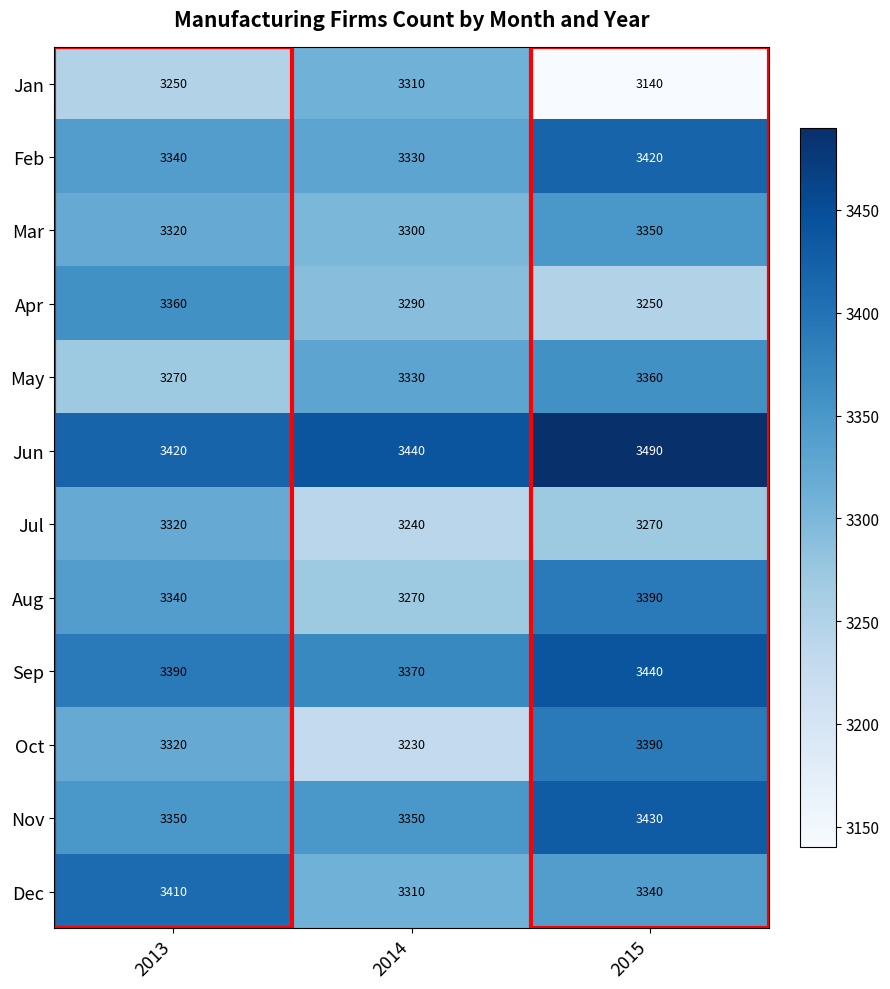

The value of Feb at 2014 is 3330. True or false?

True